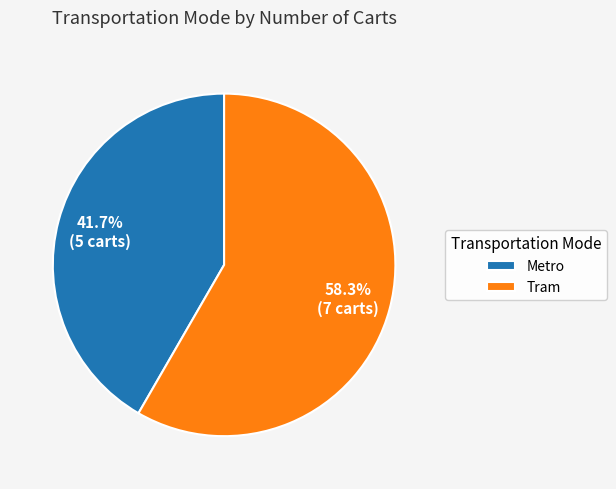

Is it true that Metro is 42% of the pie?

True